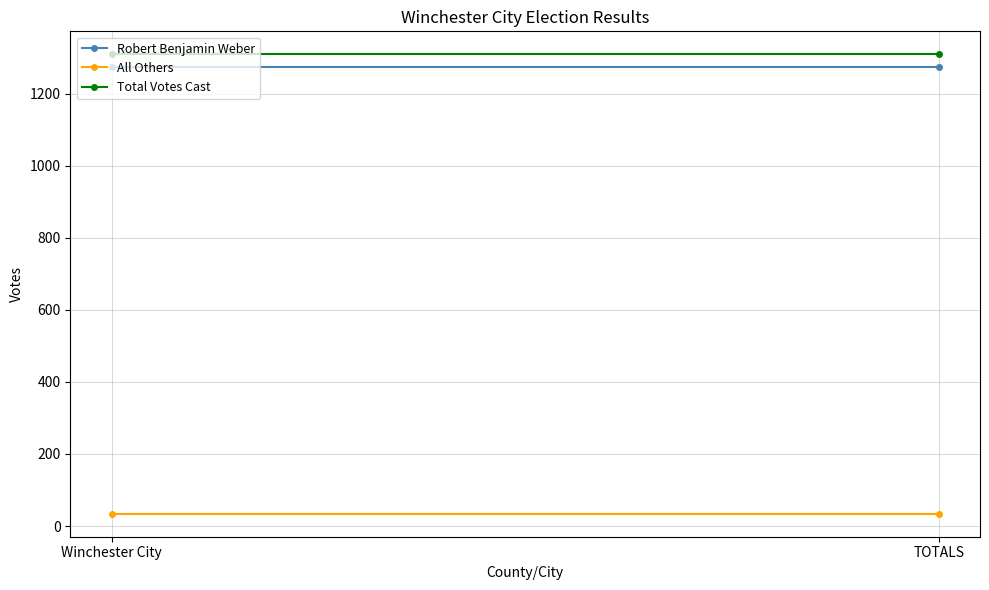

What is the value of the Robert Benjamin Weber point at the 1st from the left?

1275